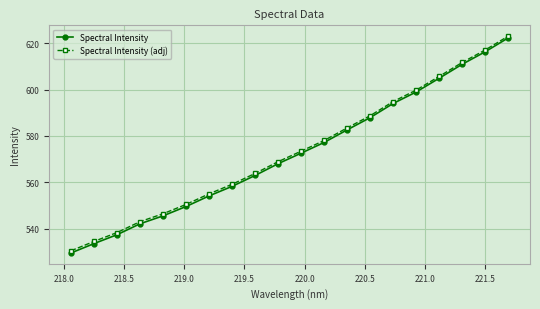

What are all the series names shown in the legend?

Spectral Intensity, Spectral Intensity (adj)